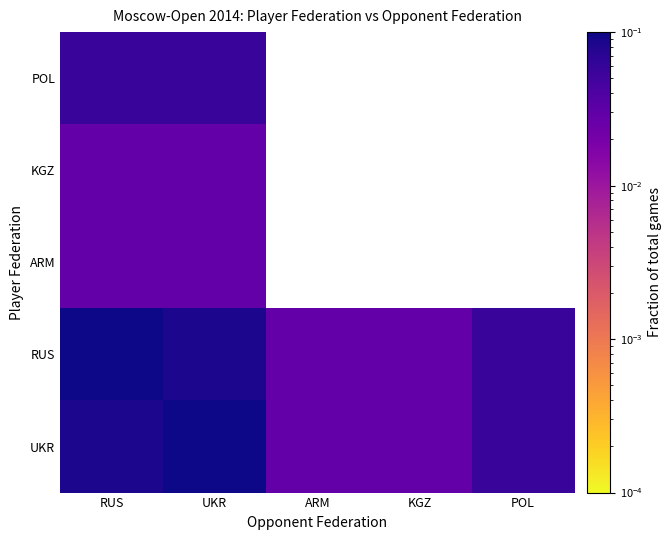

Which series changed the most between RUS and POL?

RUS